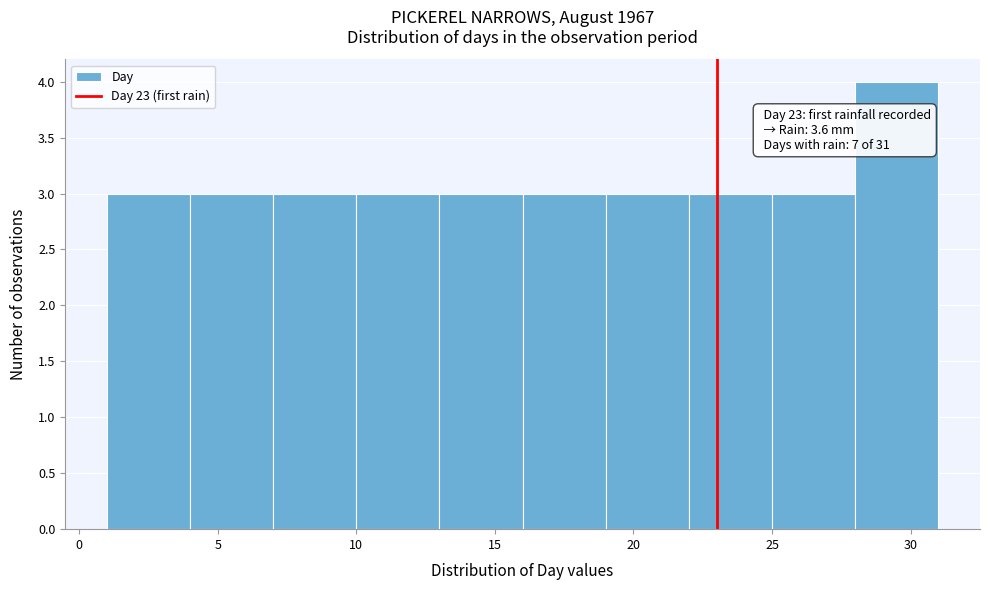

Over which range of the x-axis is the bar tallest?

28 to 31